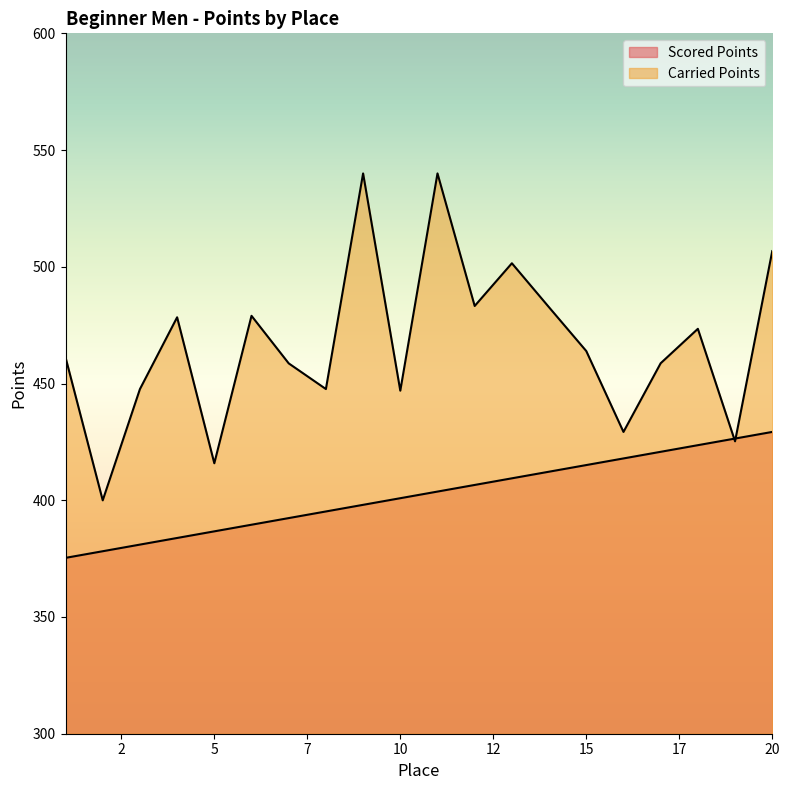

How many series are shown in this chart?

2